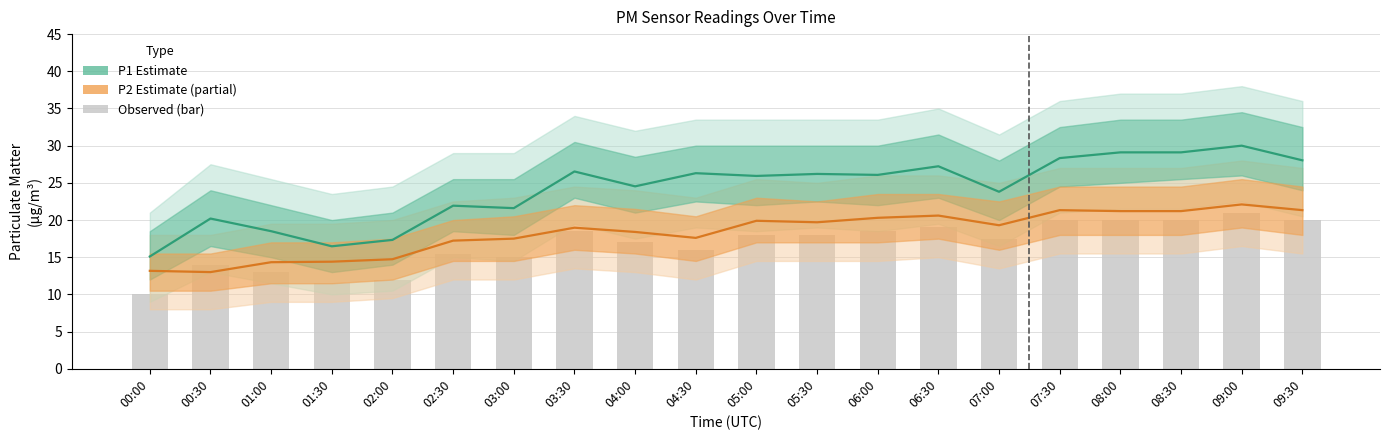

What is the label of the 20th bar from the right?

00:00